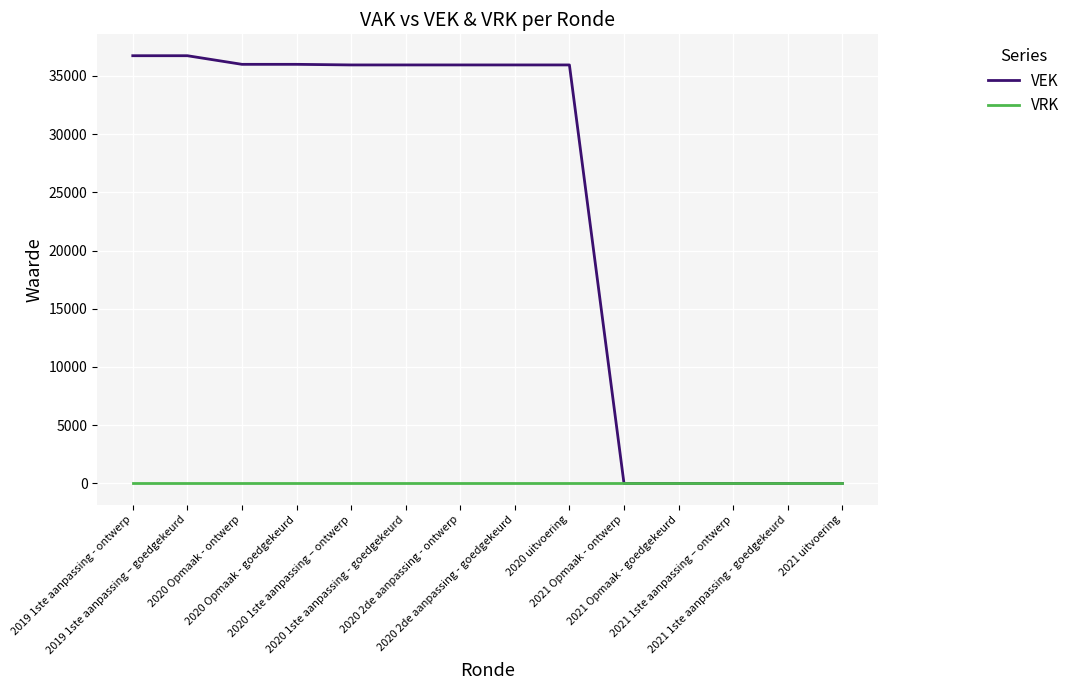

What is the maximum value shown in the chart?

36730